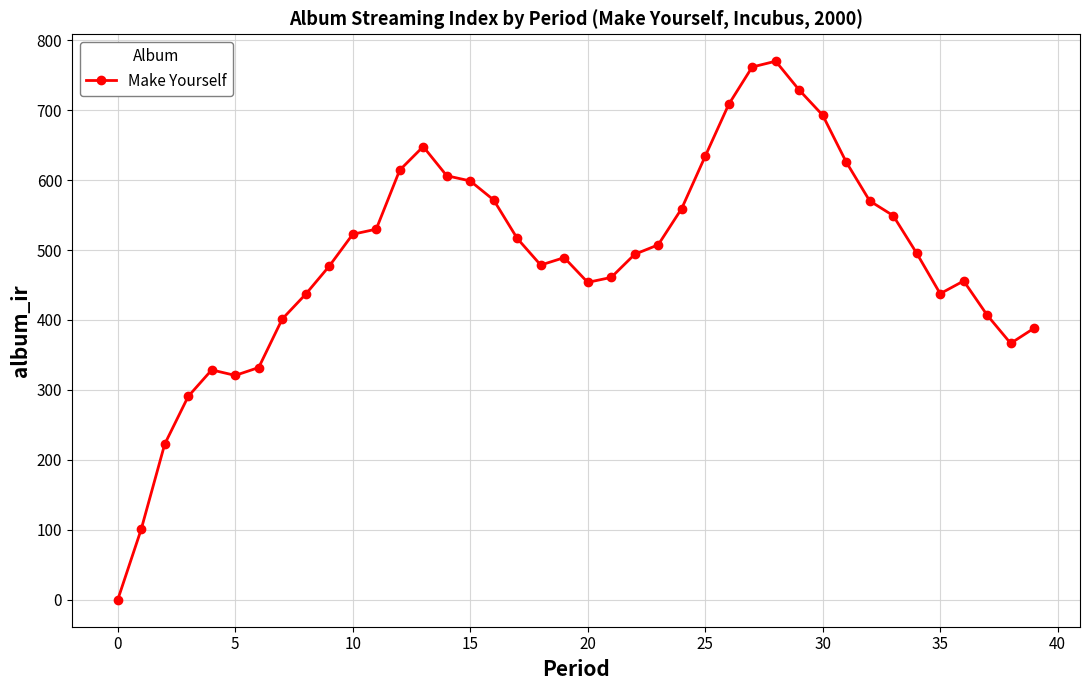

What is the value of the 26th point from the left?

634.0